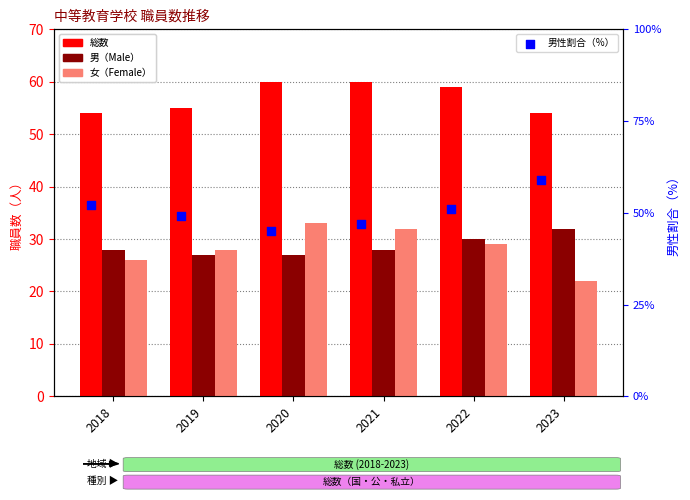

Which series reaches the minimum Y coordinate?

女（Female）